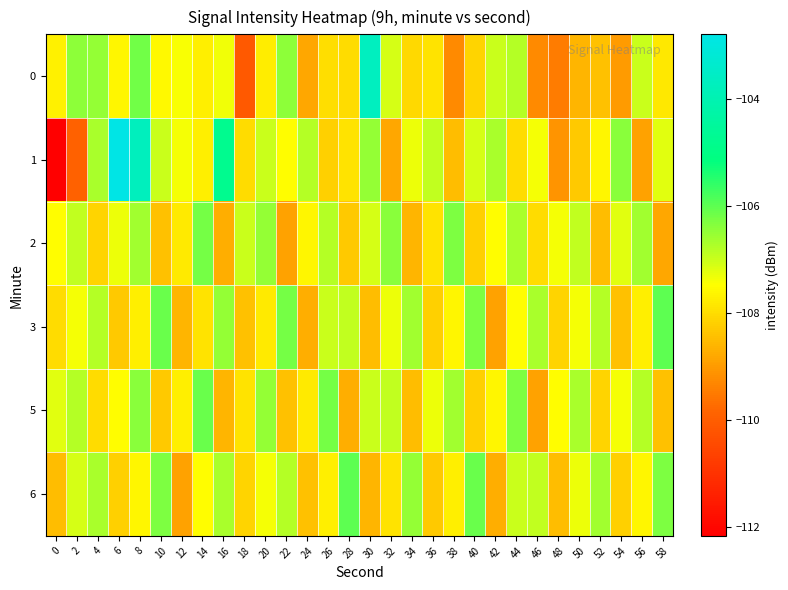

What is the spread (max minus min) of values at 10?

2.3